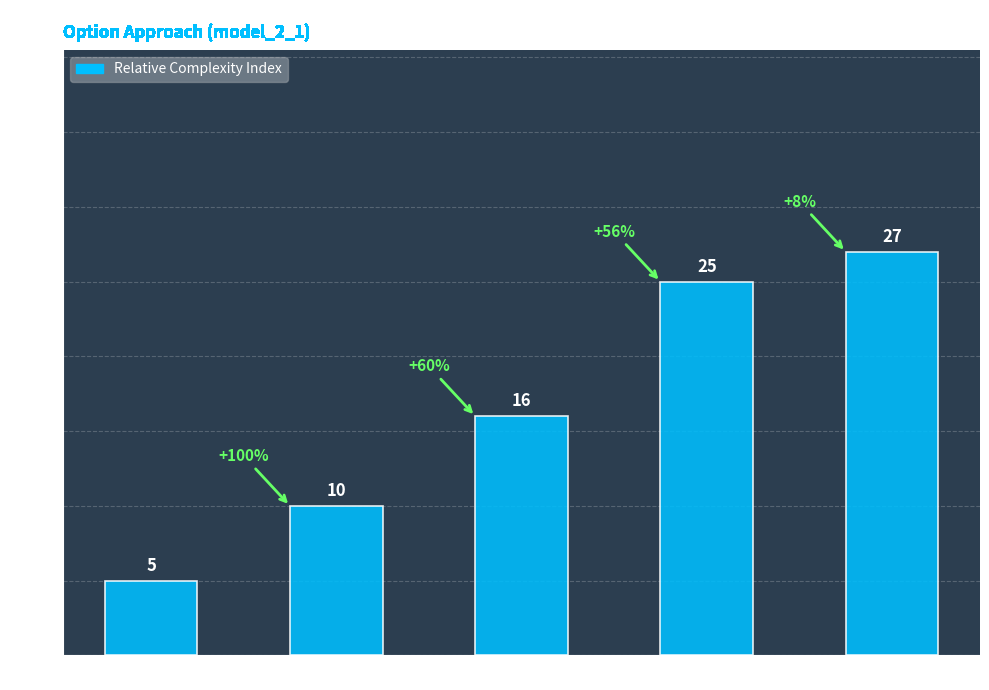

Read the value at N(d２)の計算.

25